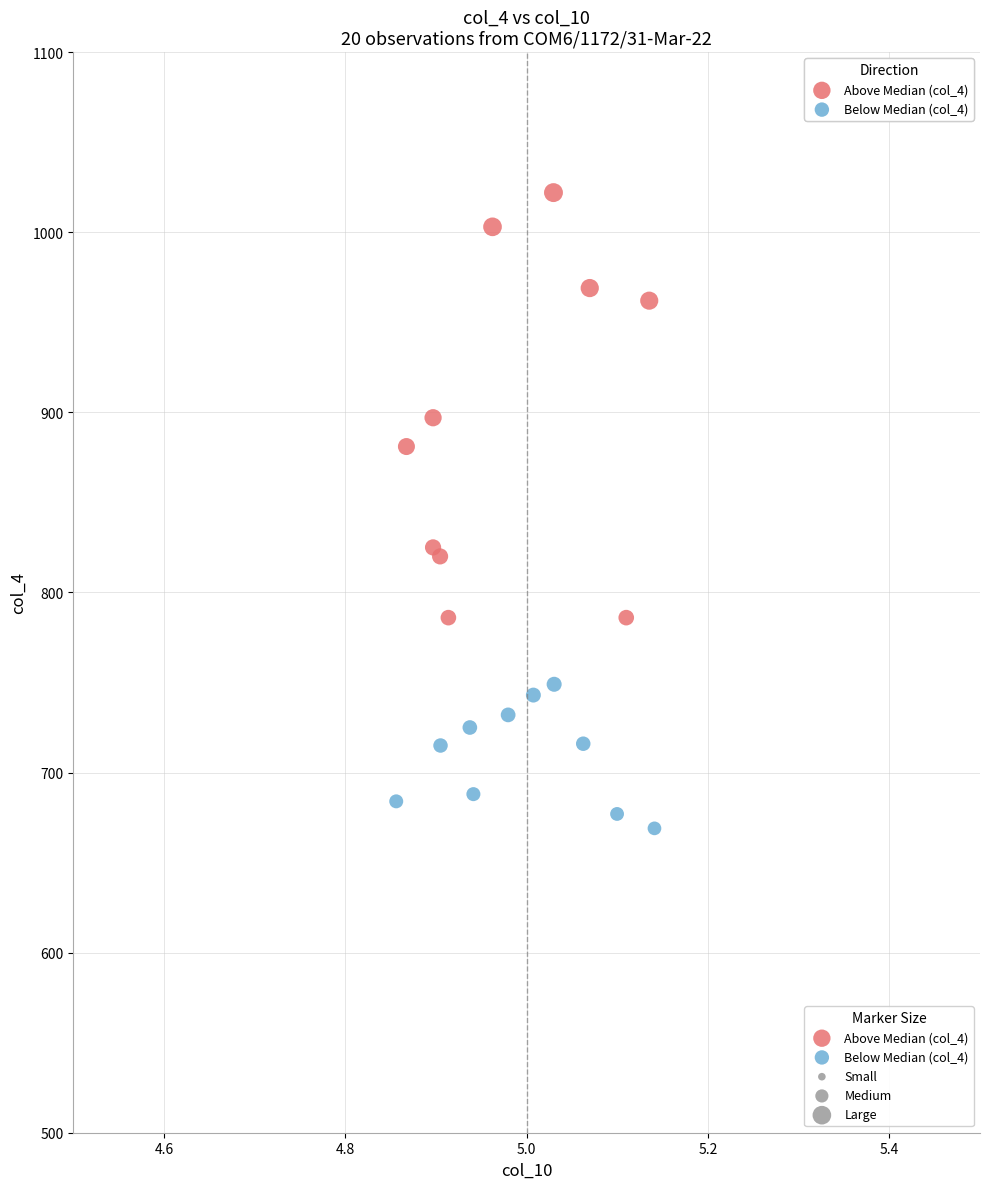

Which series reaches the minimum Y coordinate?

Below Median (col_4)